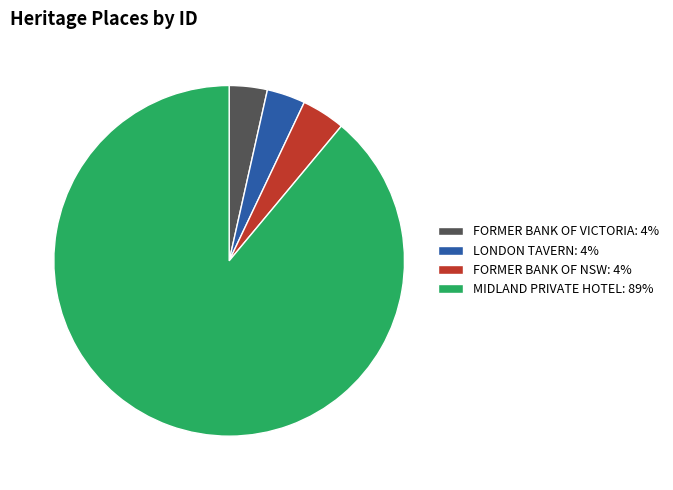

Is it true that MIDLAND PRIVATE HOTEL: 89% is 75% of the pie?

False